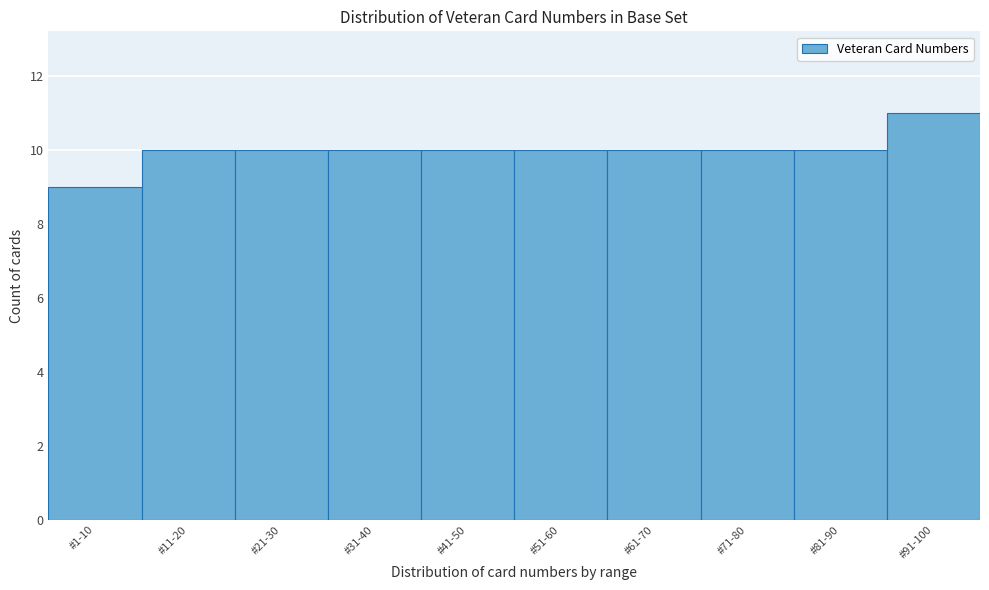

Reading left to right, transcribe all the data shown in this chart.

9	10	10	10	10	10	10	10	10	11